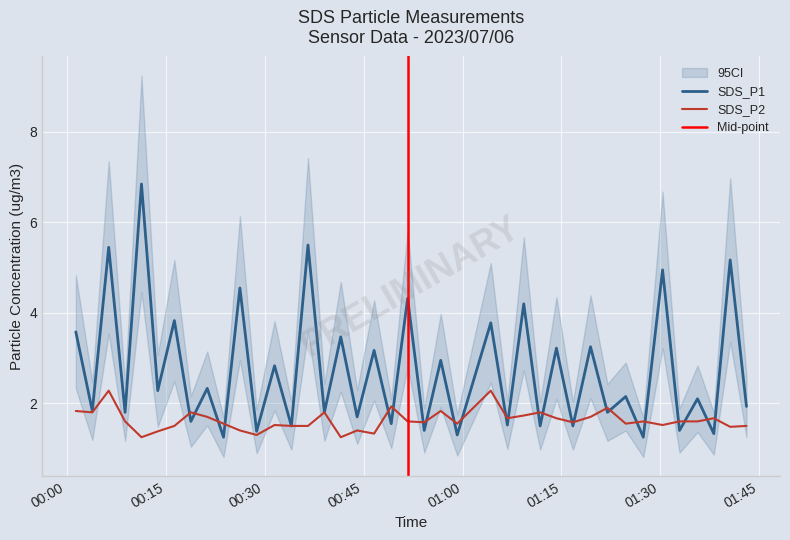

How many interior local valleys (lower than both neighbors) does the data have?

12